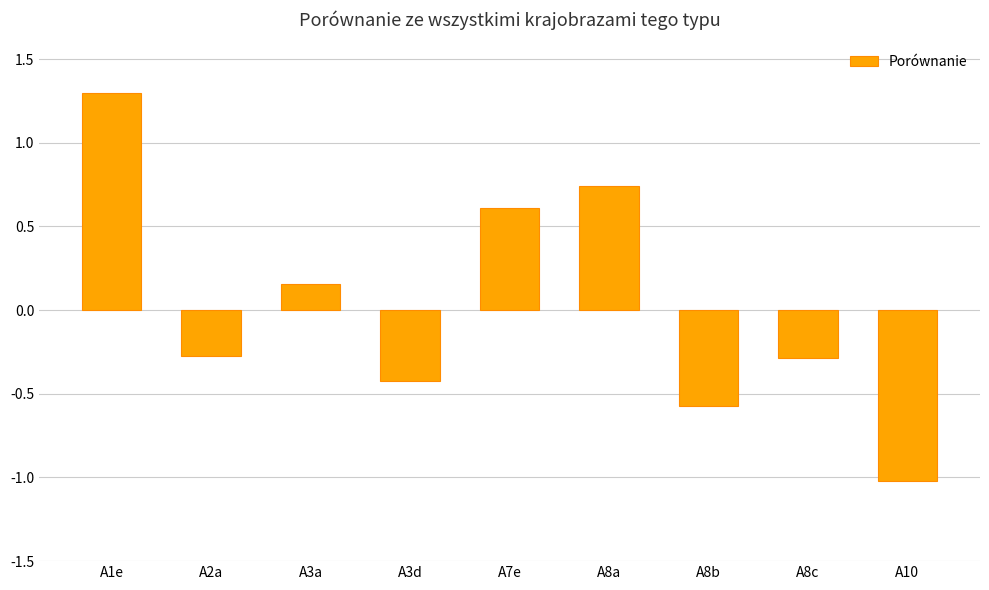

Which label corresponds to the largest value in the chart?

A1e